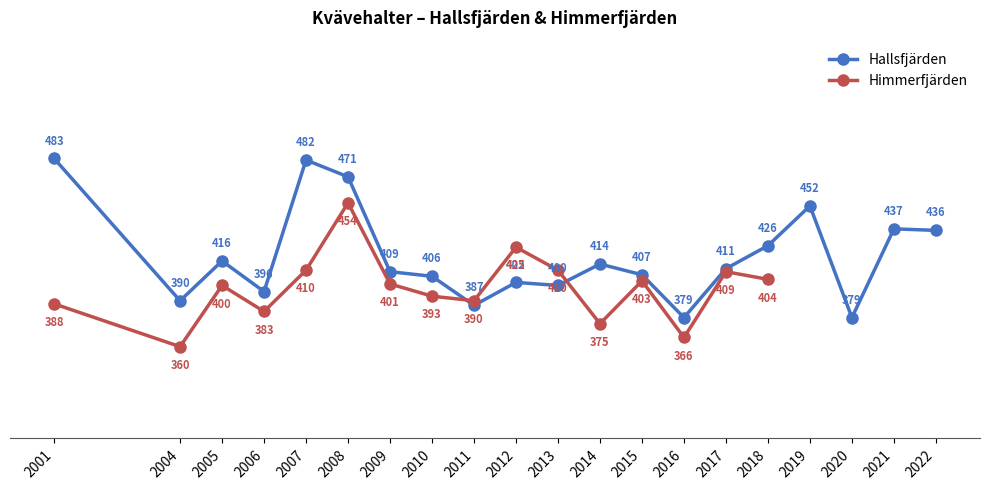

True or false: there are more than 0 points higher than both neighbors.

True